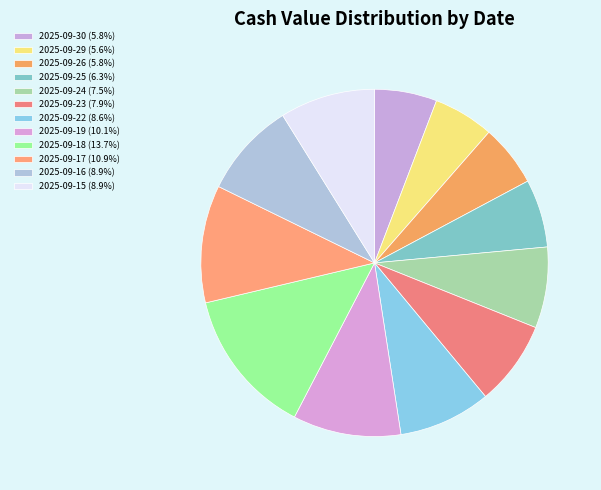

True or false: 2025-09-17 accounts for 11% of the total.

True